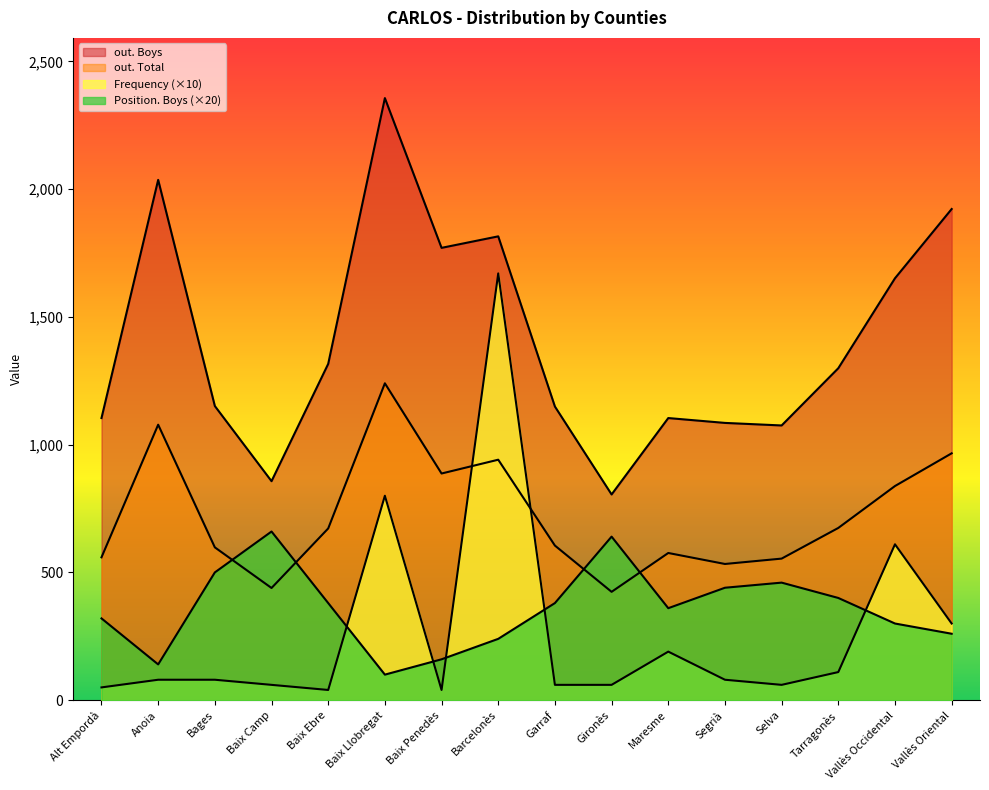

True or false: out. Boys has more than 0 points higher than both neighbors.

True